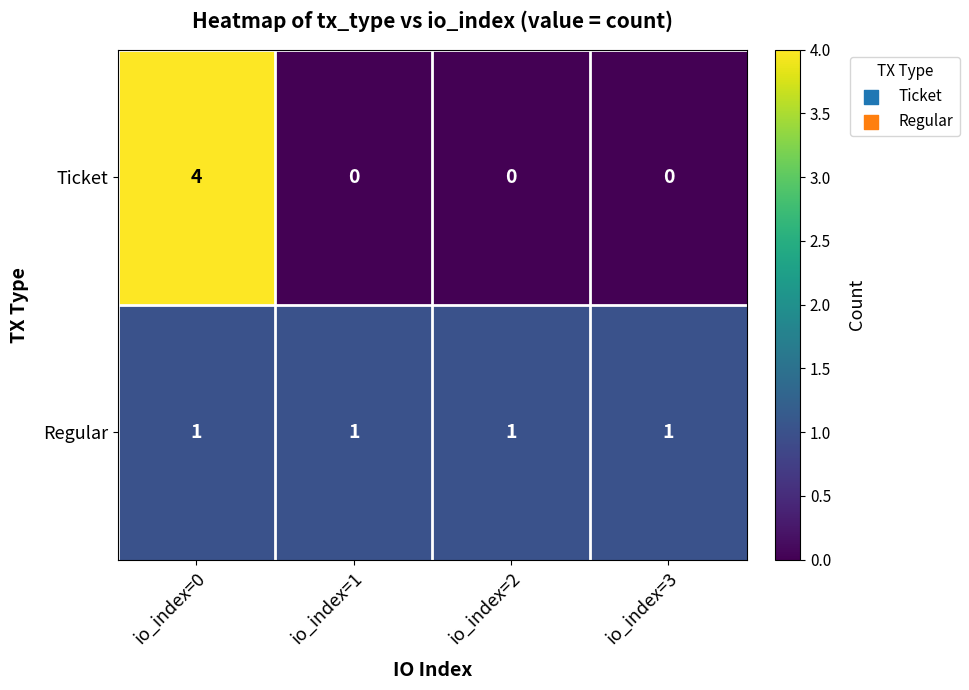

How many data points does each series have?

4